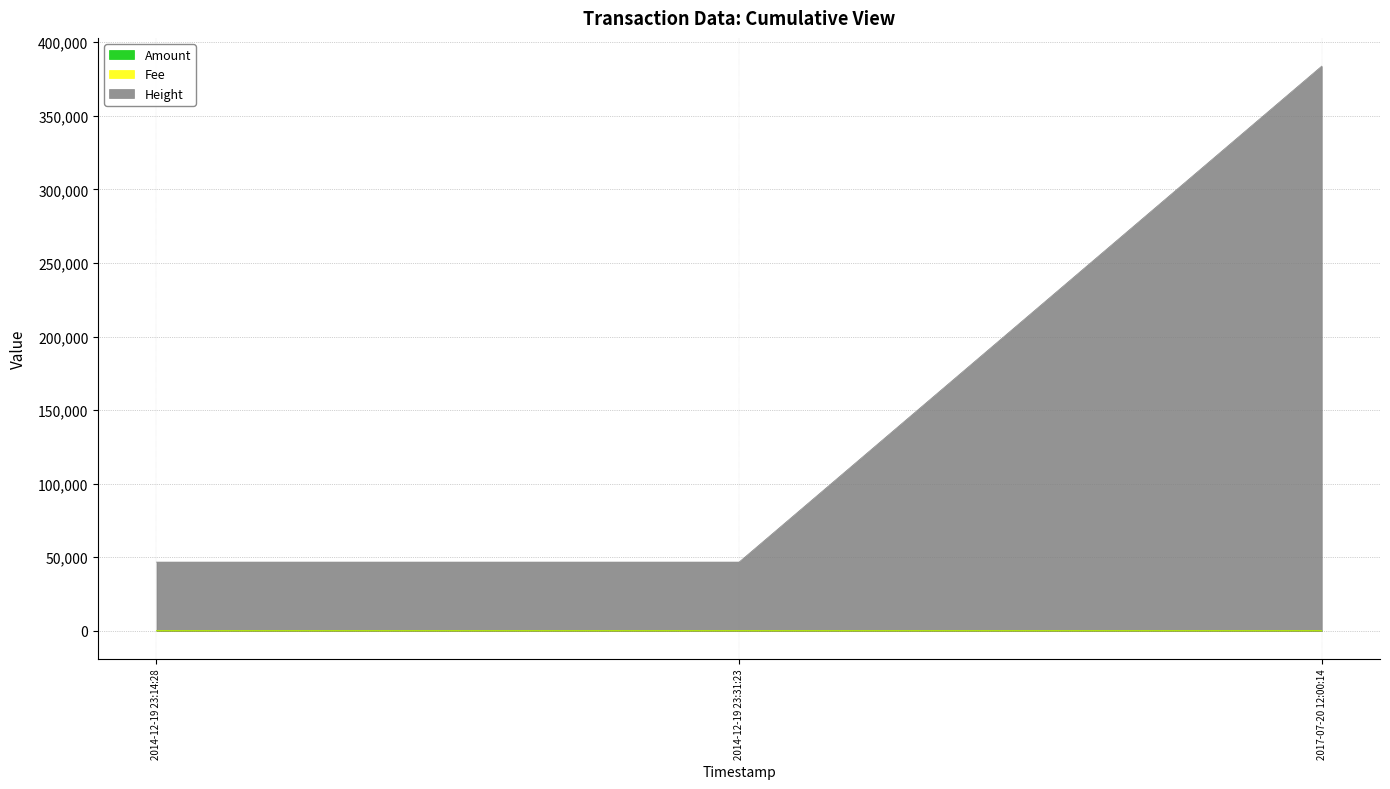

Does the chart display data point markers on the line(s)?

No